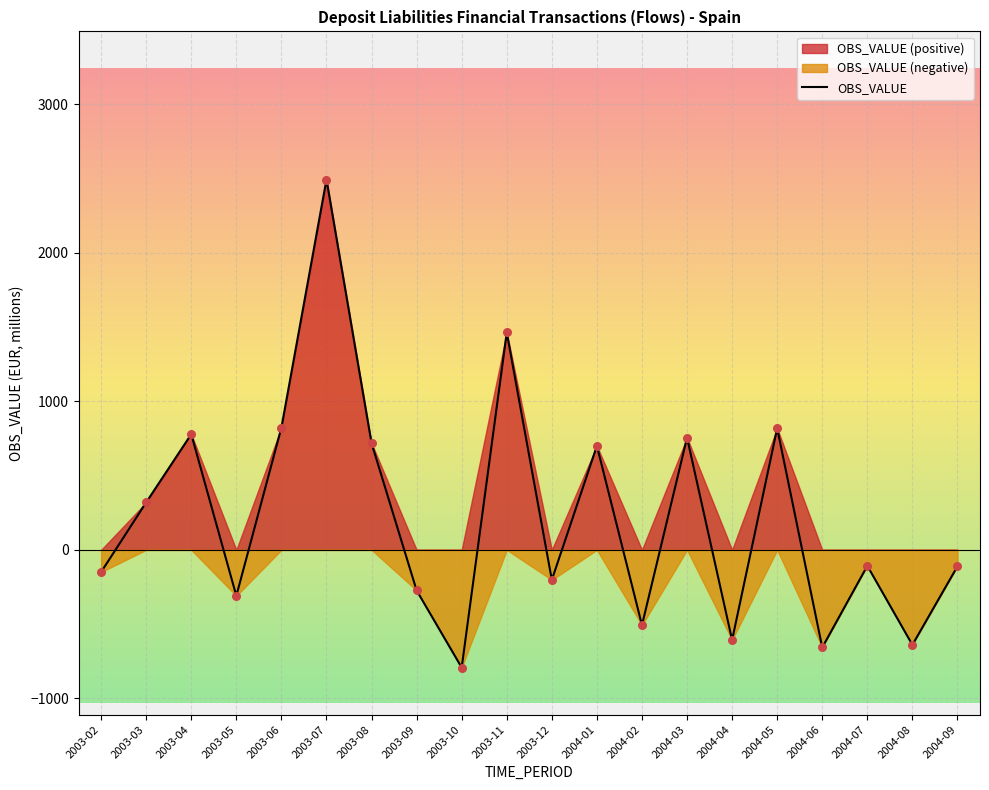

What is the change in value from 2003-11 to 2004-03?

-708.1